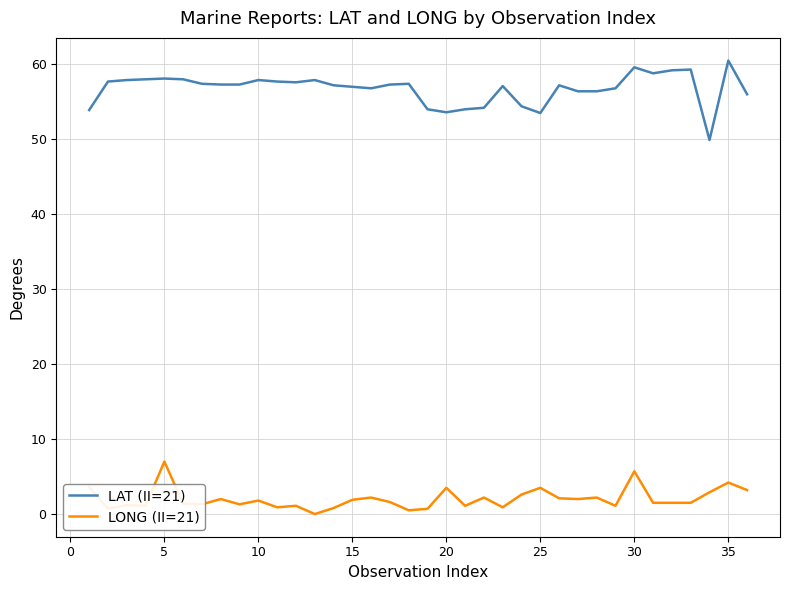

Rank the series by their average value, from highest to lowest.

LAT (II=21), LONG (II=21)